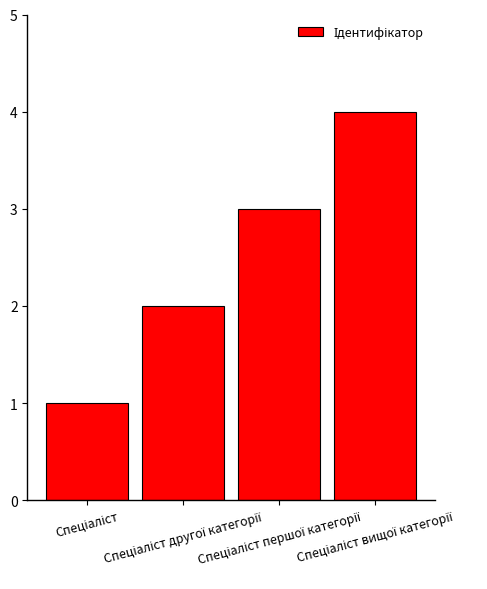

What is the greatest value displayed?

4